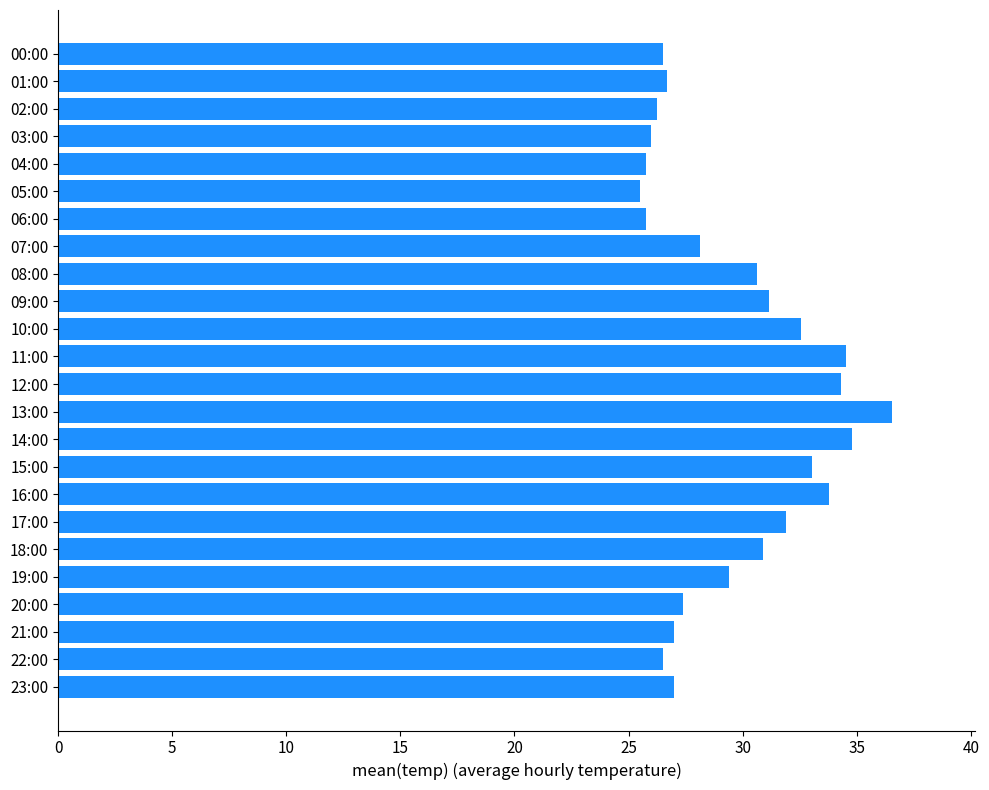

True or false: the data shows 34.3 at 12:00.

True